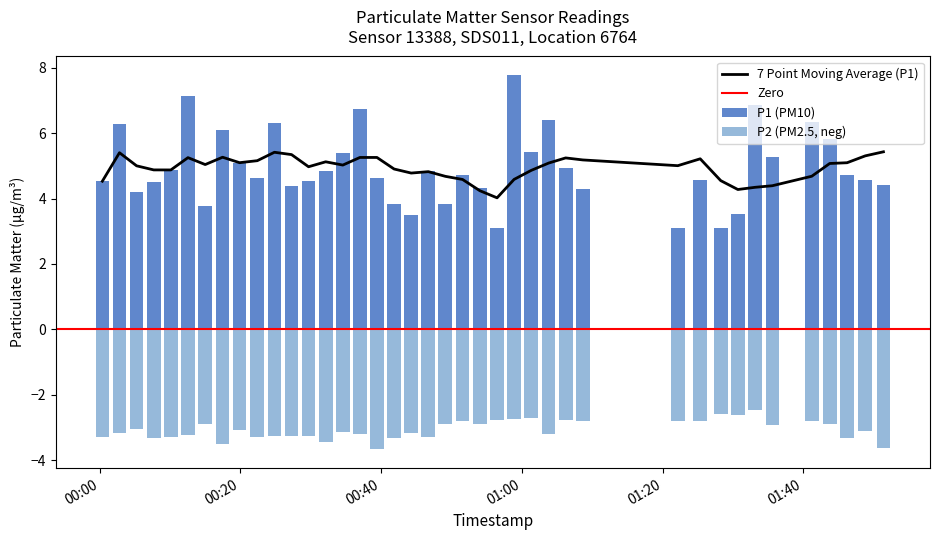

How many bars are there in total?

80